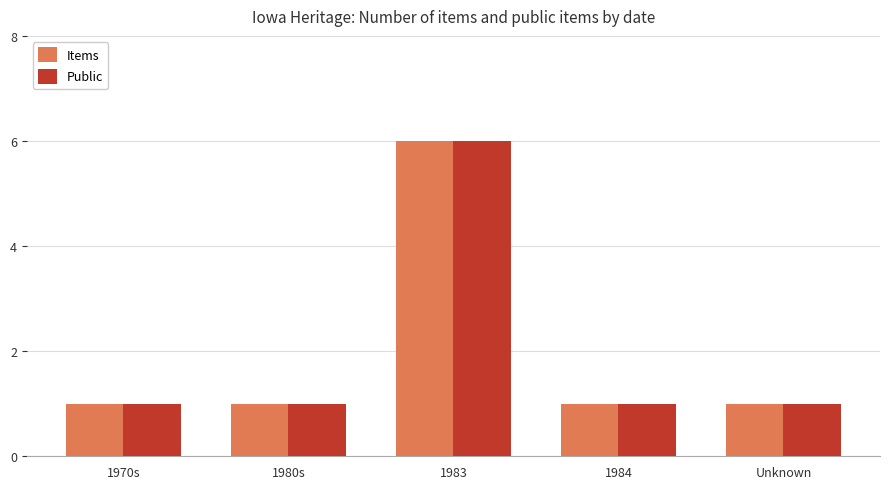

What is the value of the Public bar at the 5th from the left?

1